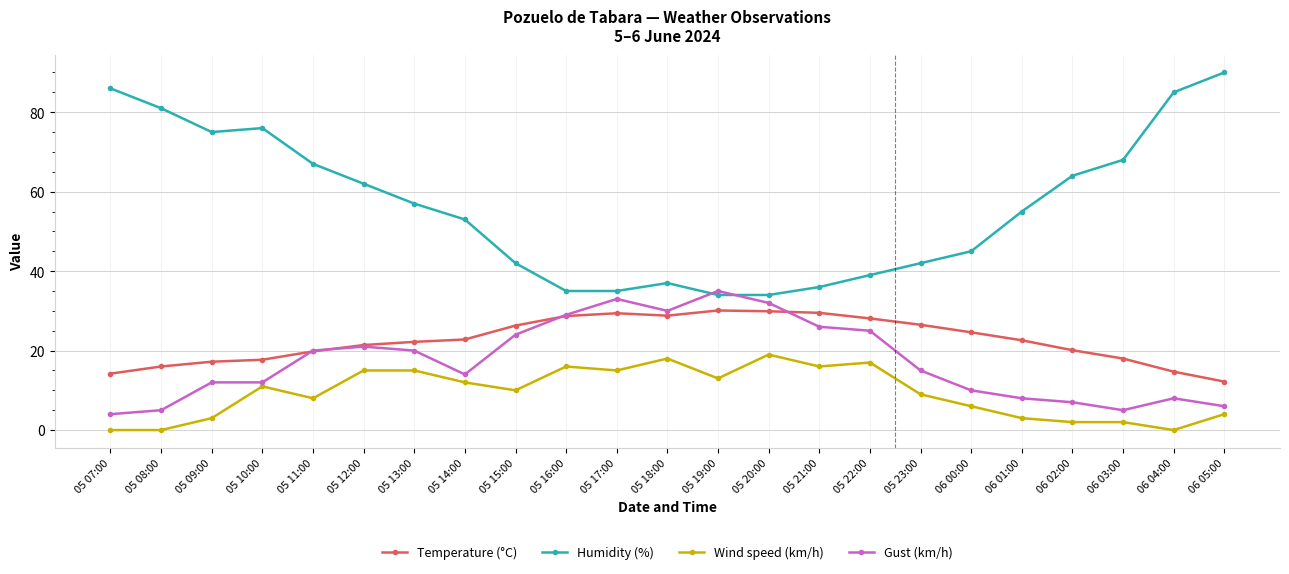

At how many categories does at least one series exceed 51?

13